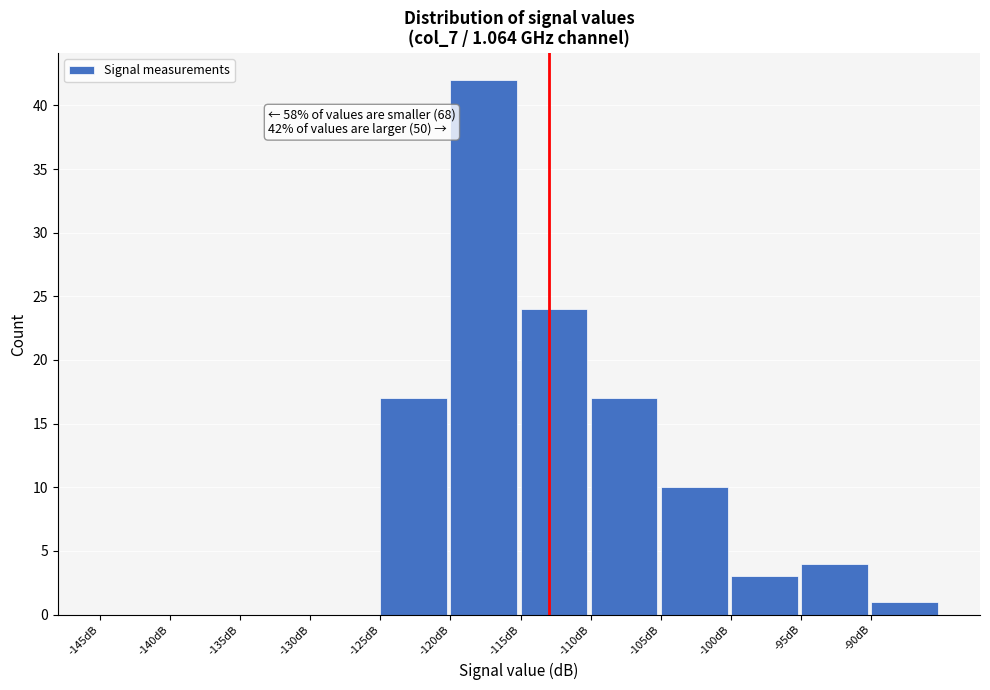

Which range on the x-axis has the tallest bar?

-120 to -115